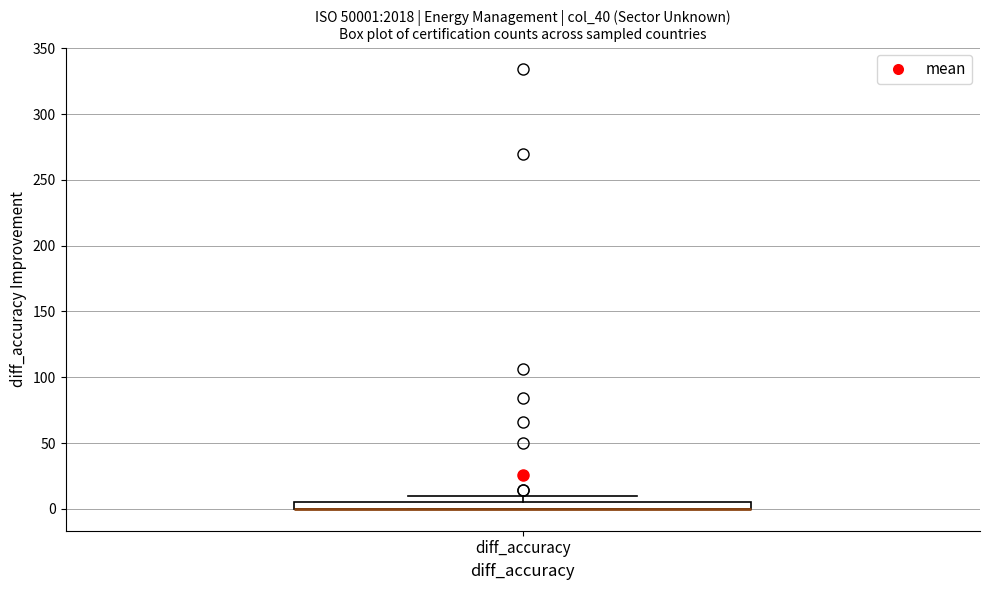

Where is the lower edge of the box for diff_accuracy on the y-axis? The values are not printed on the chart, so give them approximately, as read against the axis.

0